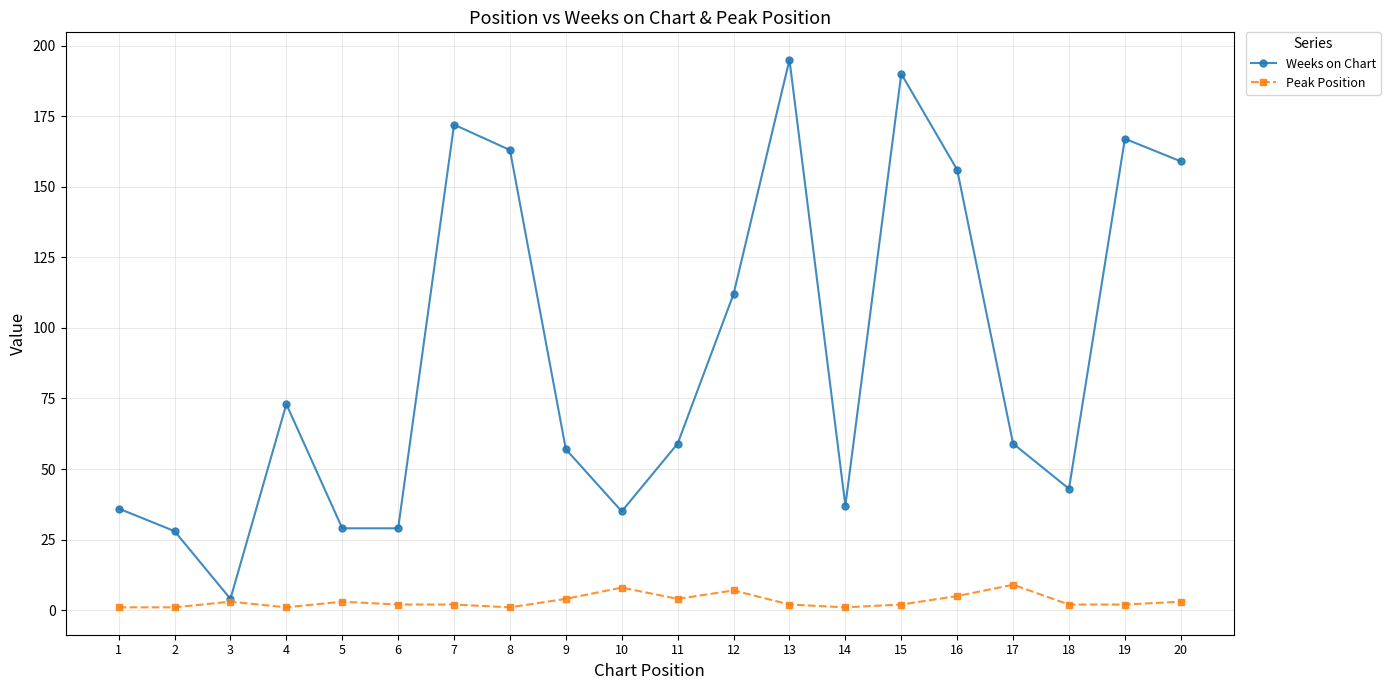

What is the difference between the maximum and minimum values in the Weeks on Chart series?

191